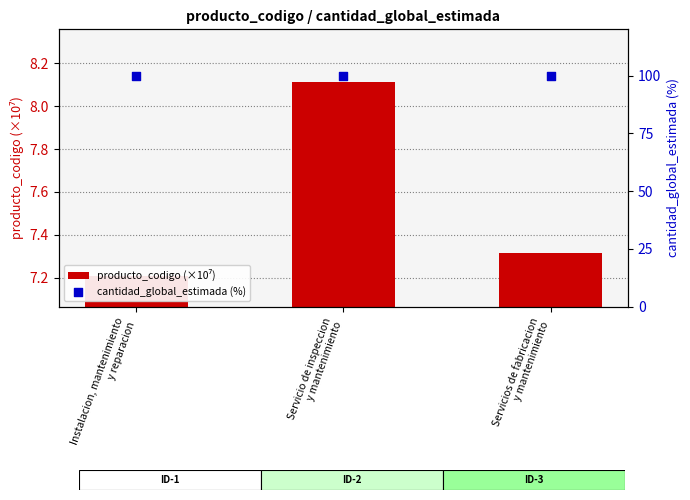

What are all the series names shown in the legend?

producto_codigo (×10⁷), cantidad_global_estimada (%)